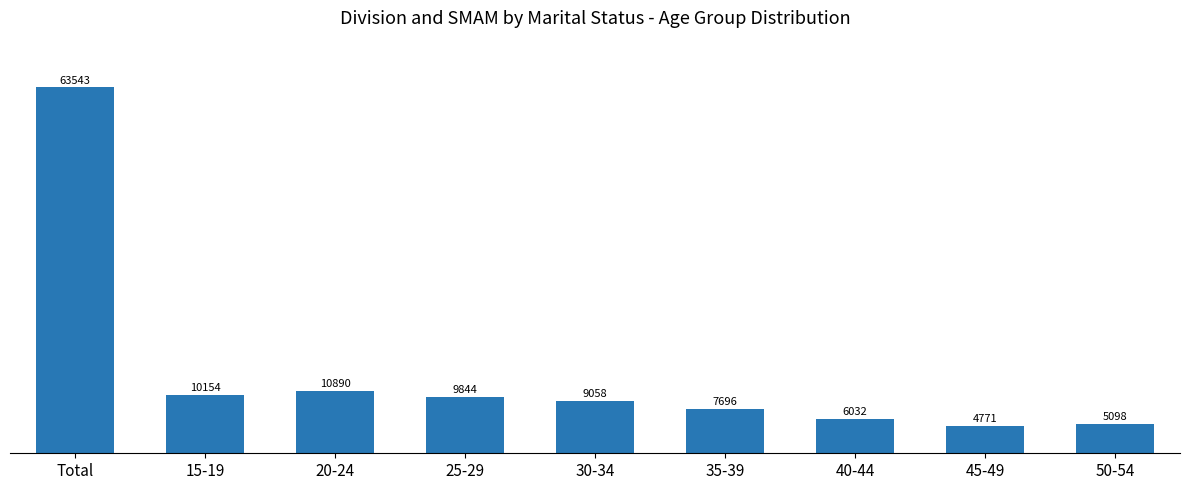

At which category does the chart reach its peak across all series?

Total